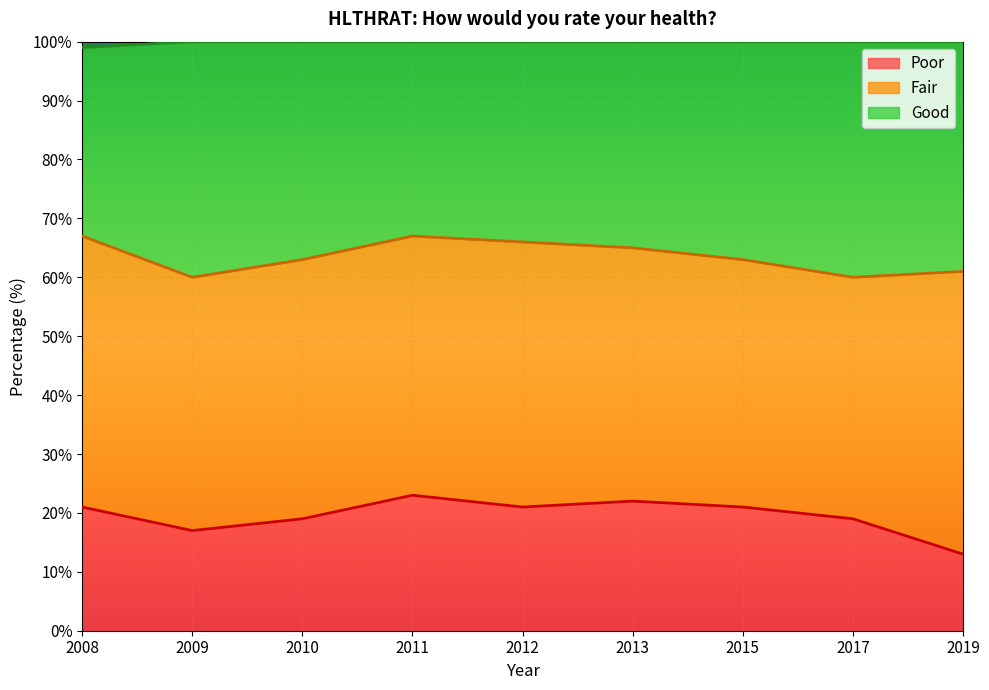

Where is the first local minimum for Poor?

2009